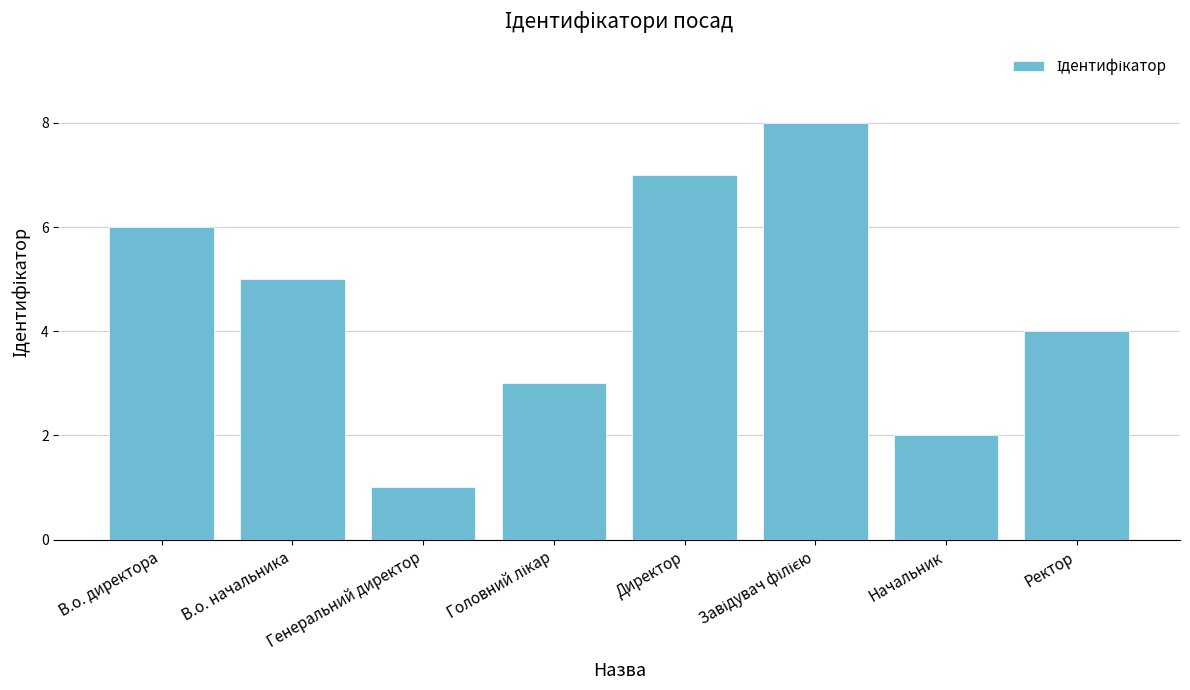

Reading left to right, transcribe all the data shown in this chart.

6	5	1	3	7	8	2	4